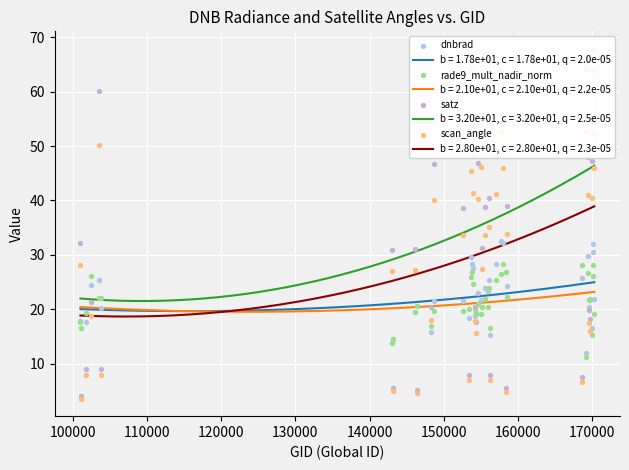

At how many categories does at least one series exceed 37?

21